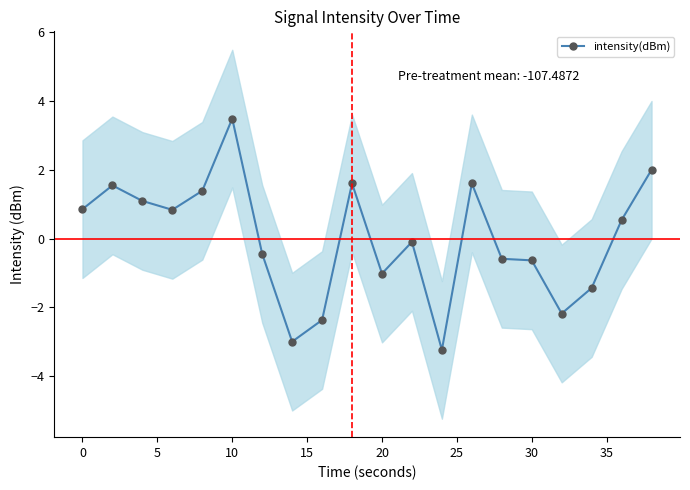

At which label does intensity(dBm) reach its peak?

10